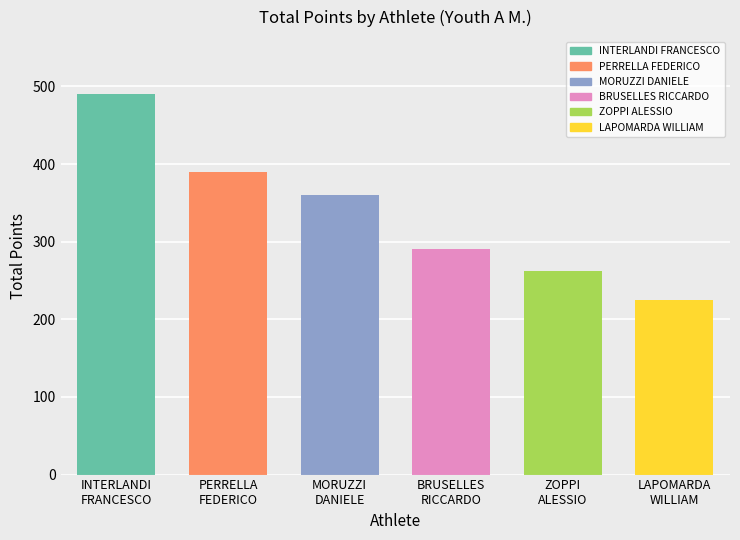

What is the greatest value displayed?

490